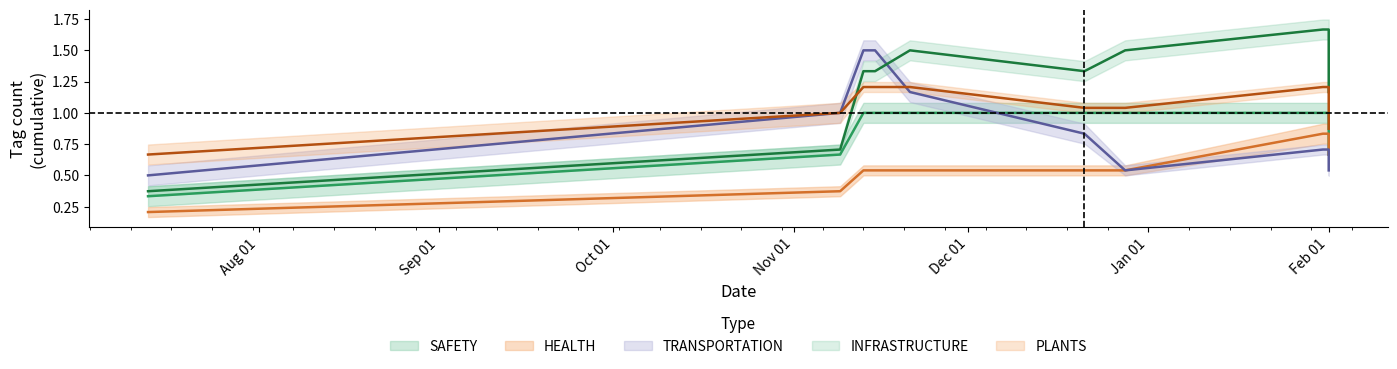

What is the sum of the INFRASTRUCTURE values at 0 and 8?

2